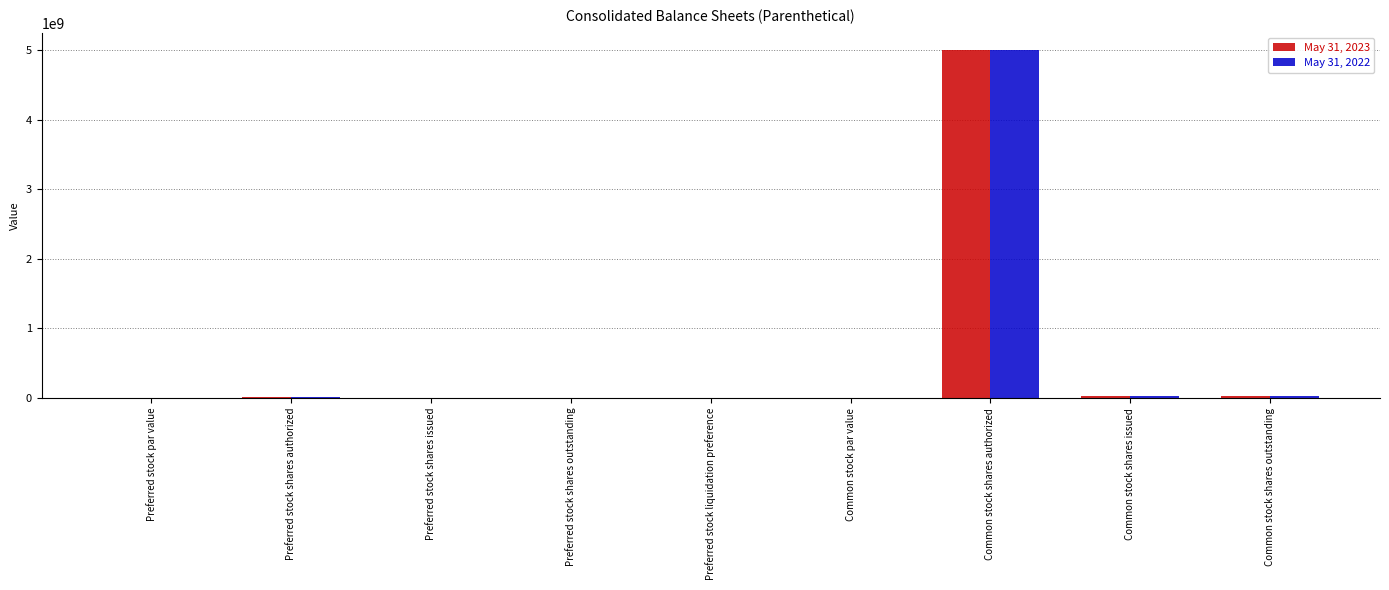

At which category is the sum across all series the highest?

Common stock shares authorized